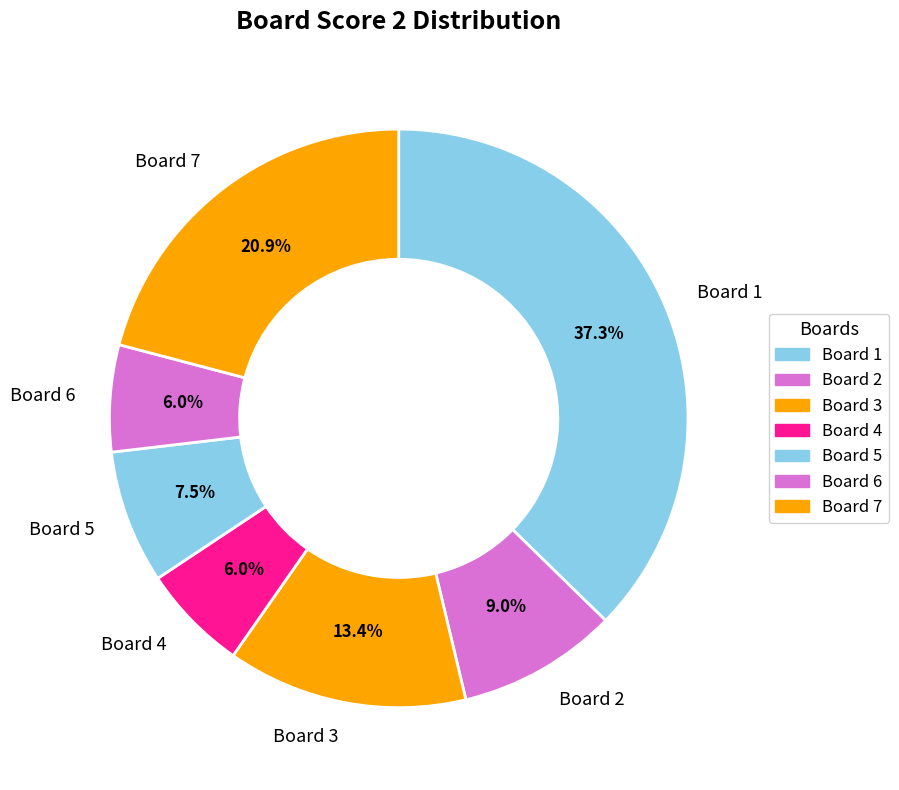

Approximately how many times larger is the value at Board 2 compared to Board 5?

1.2